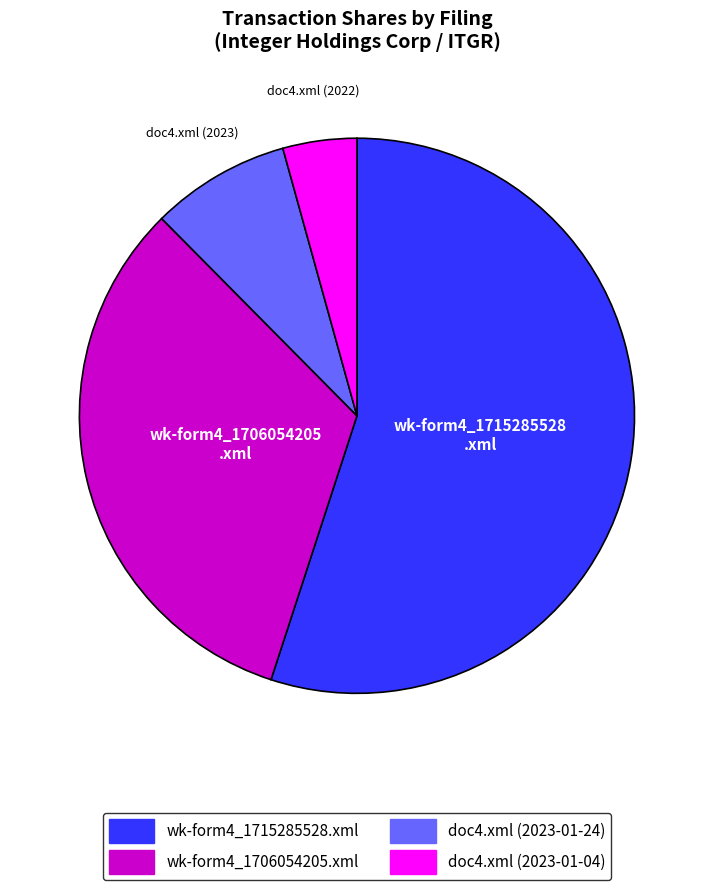

Is there any slice that represents more than half of the pie?

Yes